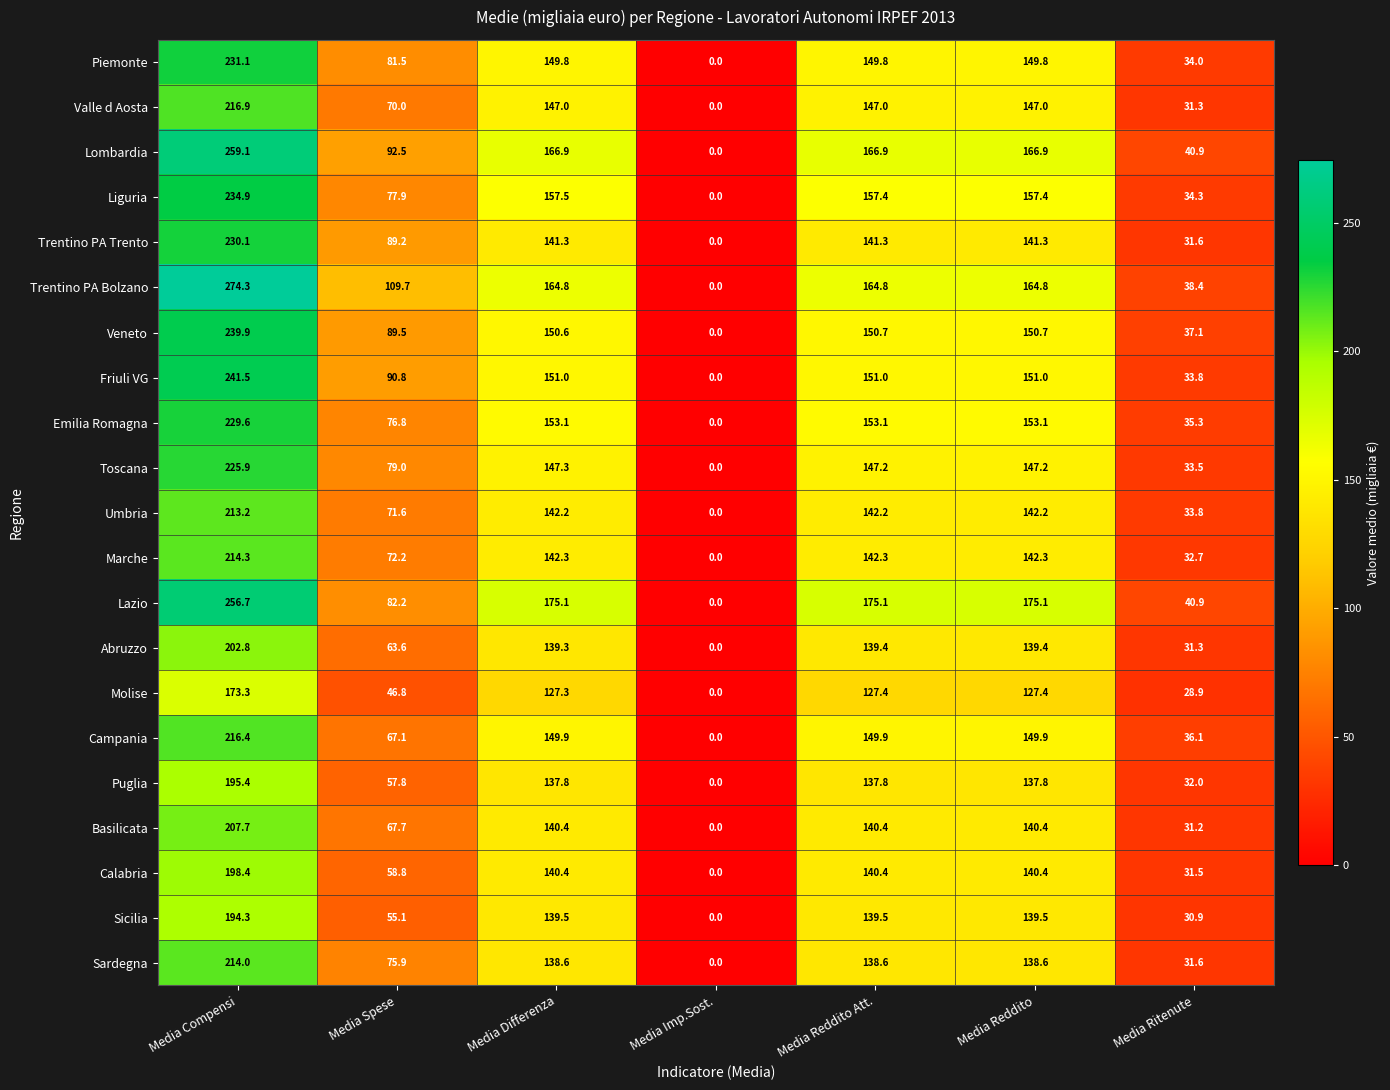

At which label does Trentino PA Bolzano first exceed 164?

Media Compensi